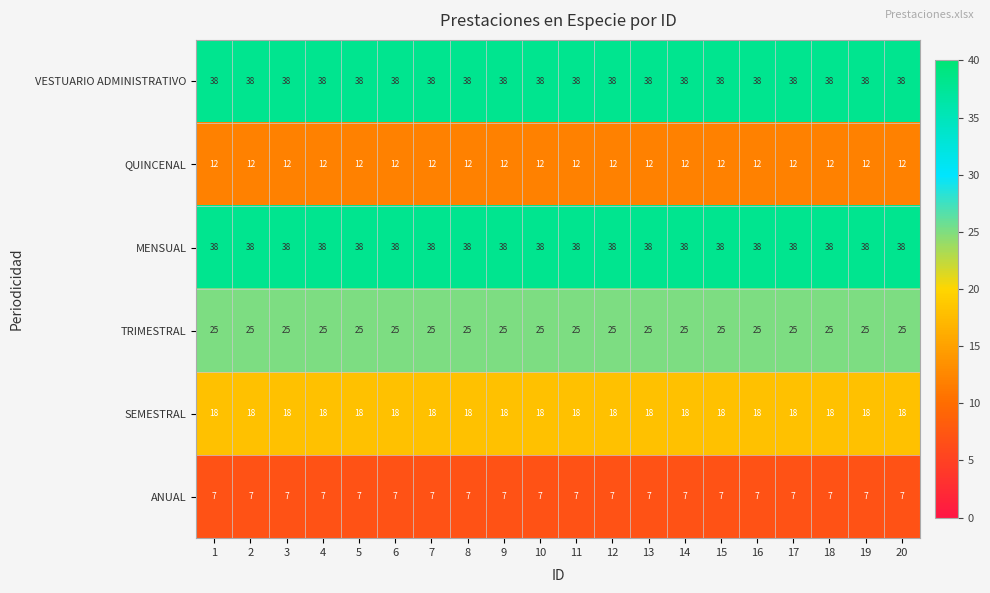

The ANUAL series shows 5 at 5. True or false?

False